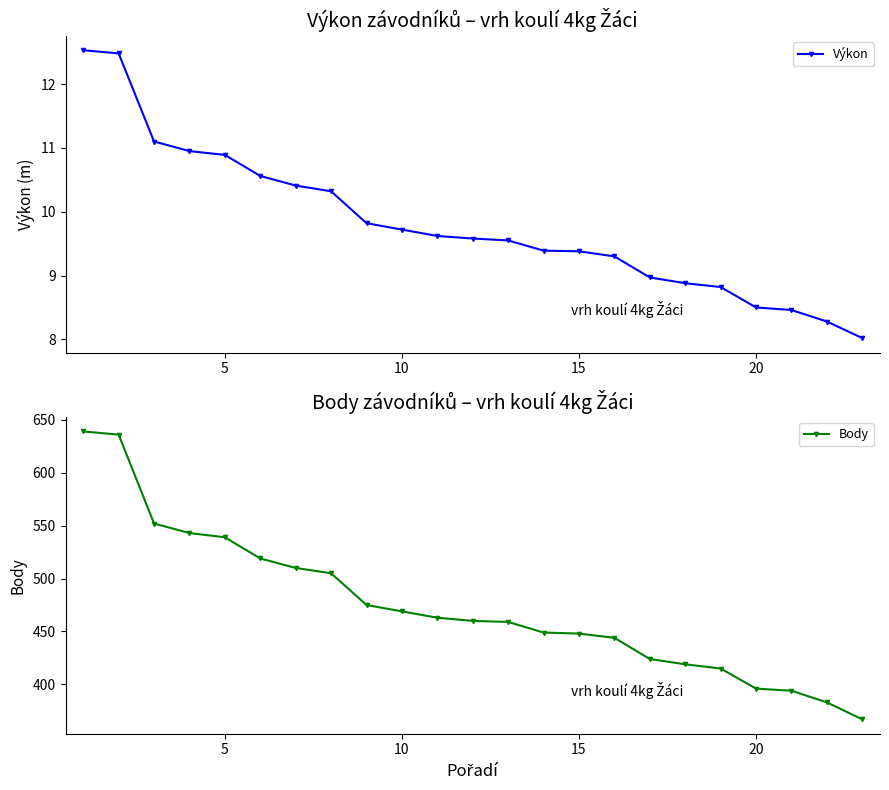

What is the maximum value for Výkon?

12.5